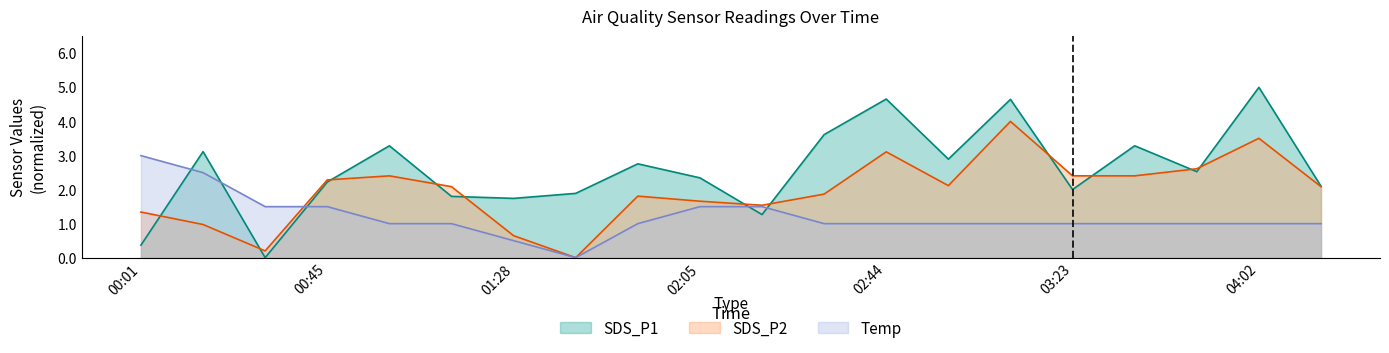

What position from the right is 02:31?

9